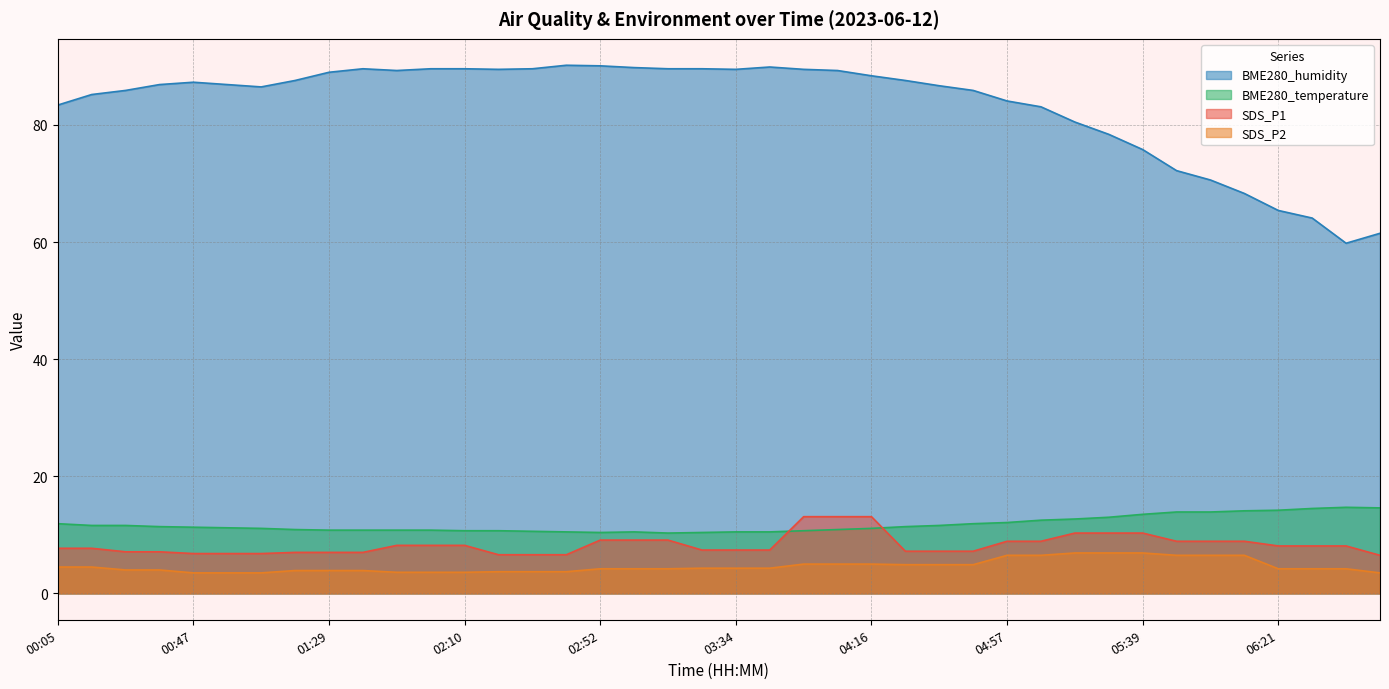

What is the value of the BME280_humidity point at the 17th from the left?

90.1